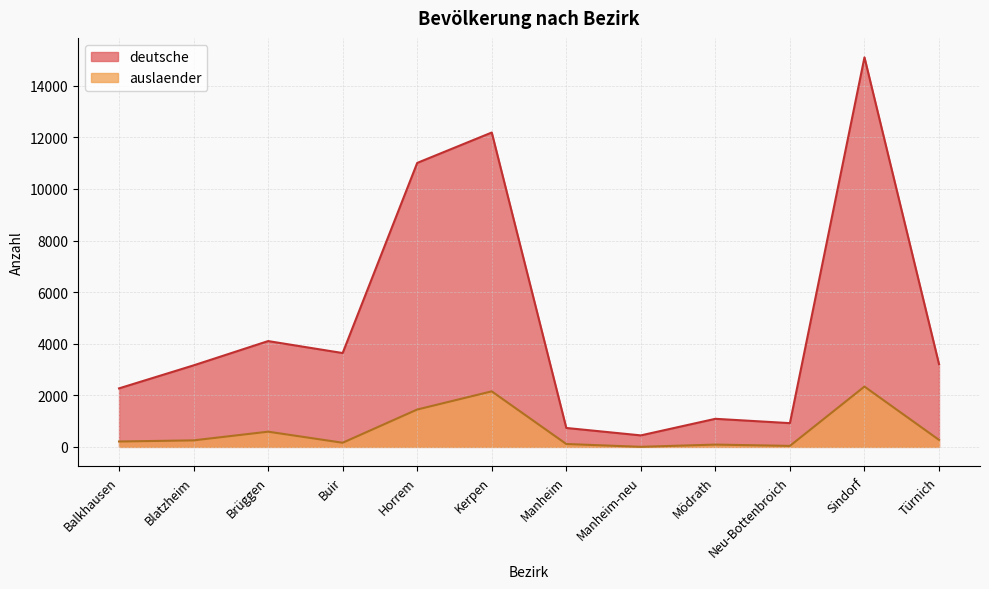

Reading left to right, transcribe all the data shown in this chart.

deutsche: 2269	3161	4103	3639	11011	12190	734	446	1089	921	15104	3209
auslaender: 209	253	590	161	1449	2154	112	3	89	39	2339	272